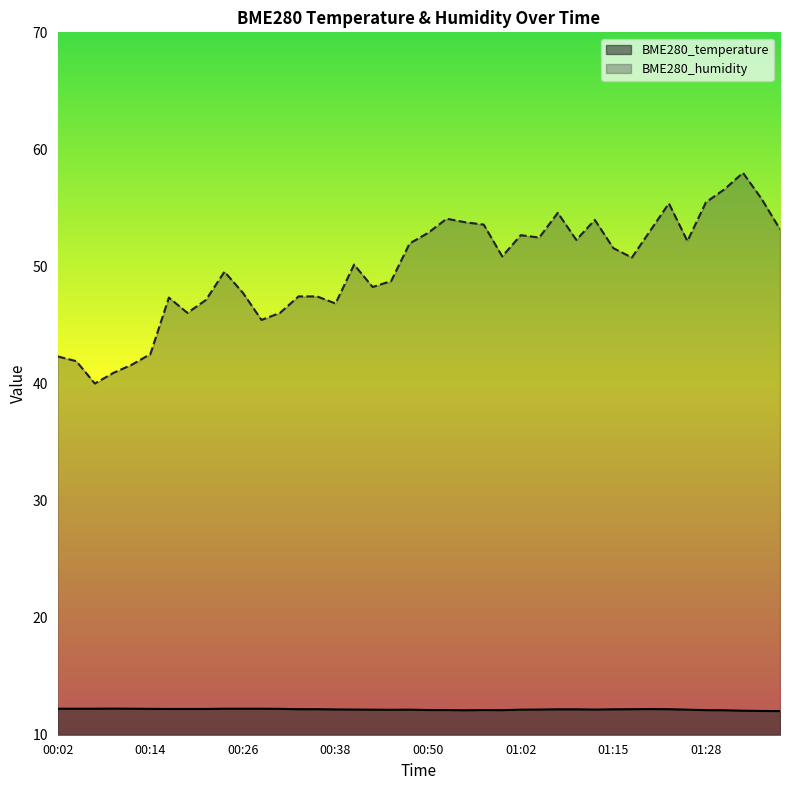

What is the total value across all series at 00:11?

53.8